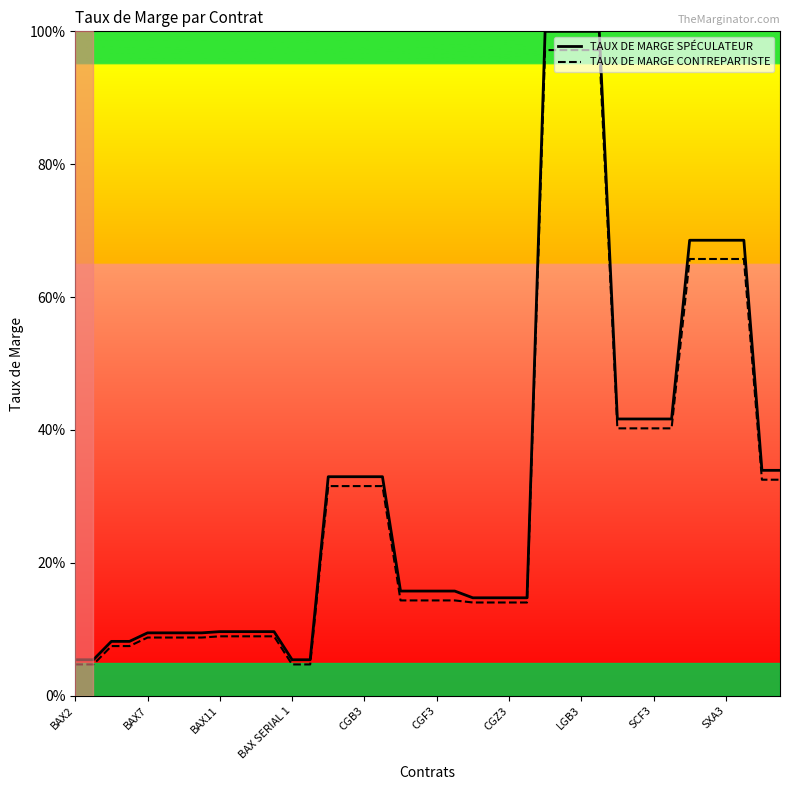

Between 24 and 26, which series saw the biggest shift?

TAUX DE MARGE SPÉCULATEUR